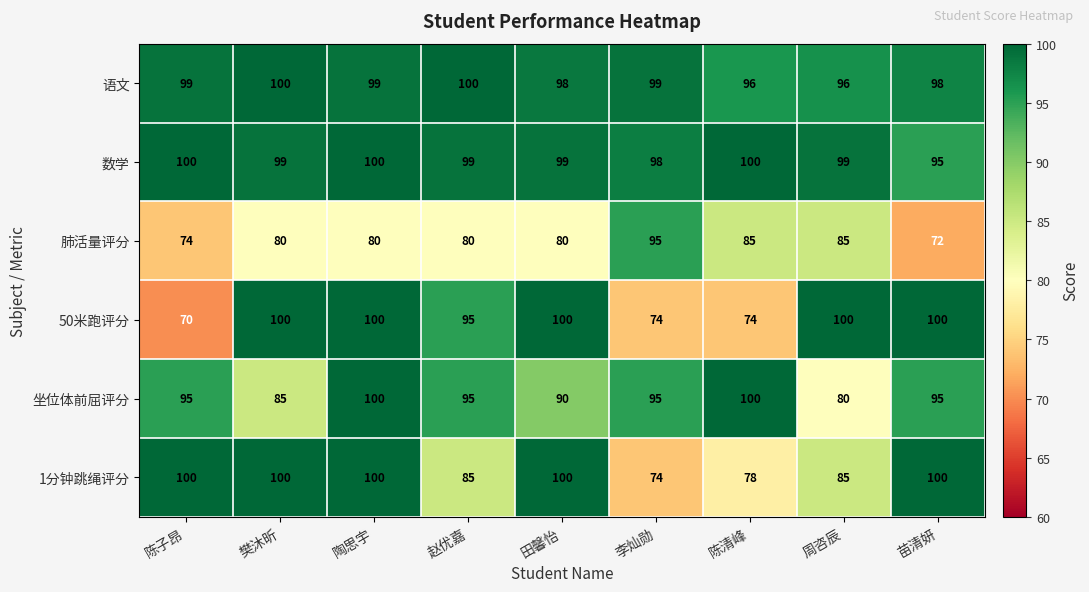

How many 数学 values are between 99 and 100?

7